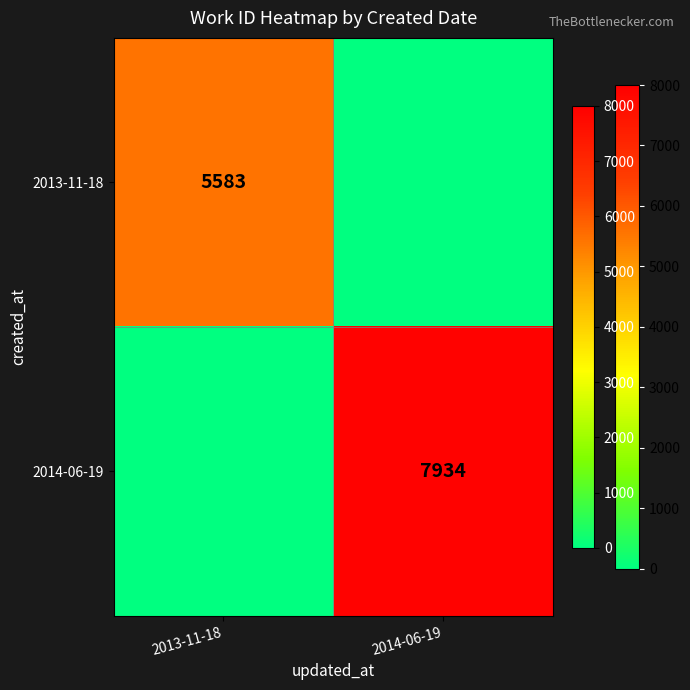

The 2013-11-18 series shows 1534 at 2013-11-18. True or false?

False